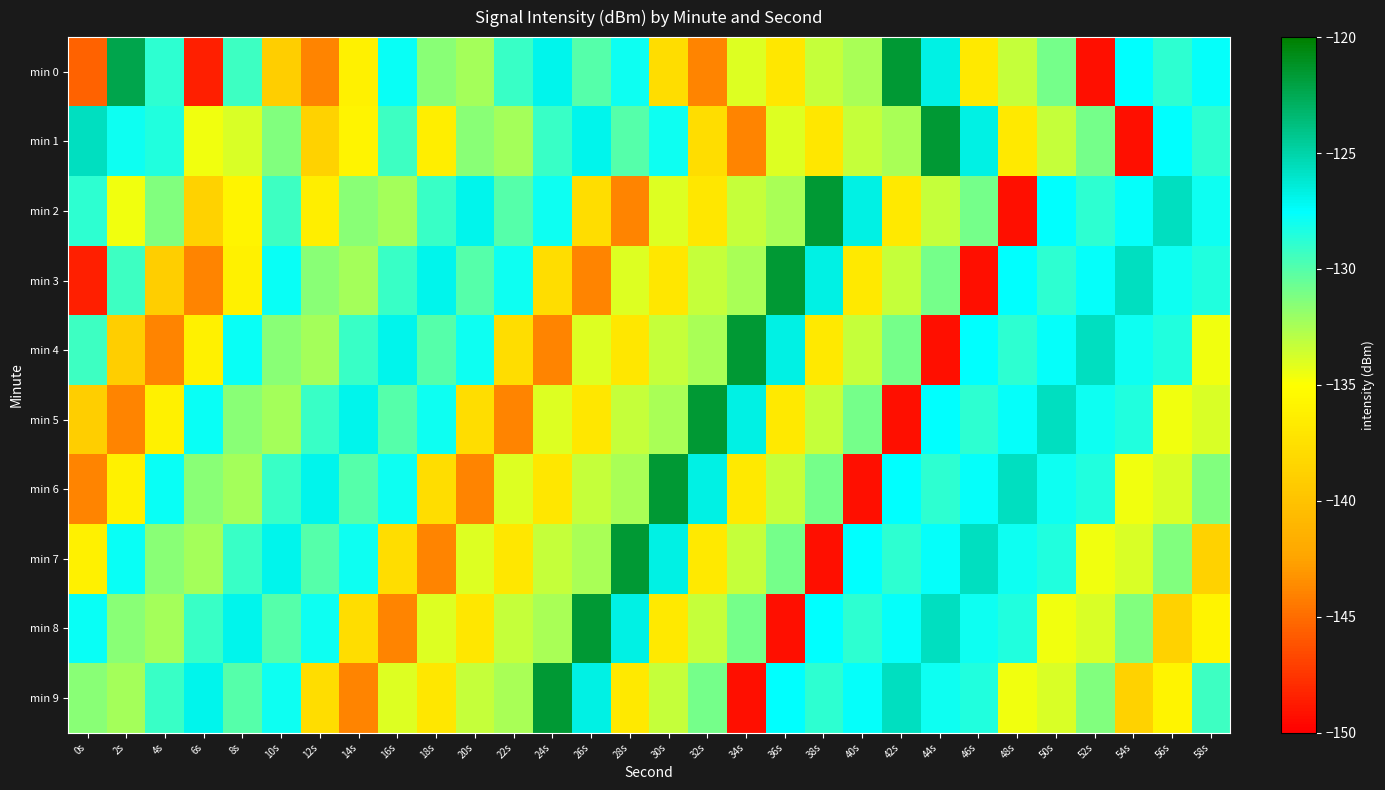

Which series changed the most between 16s and 38s?

min 8